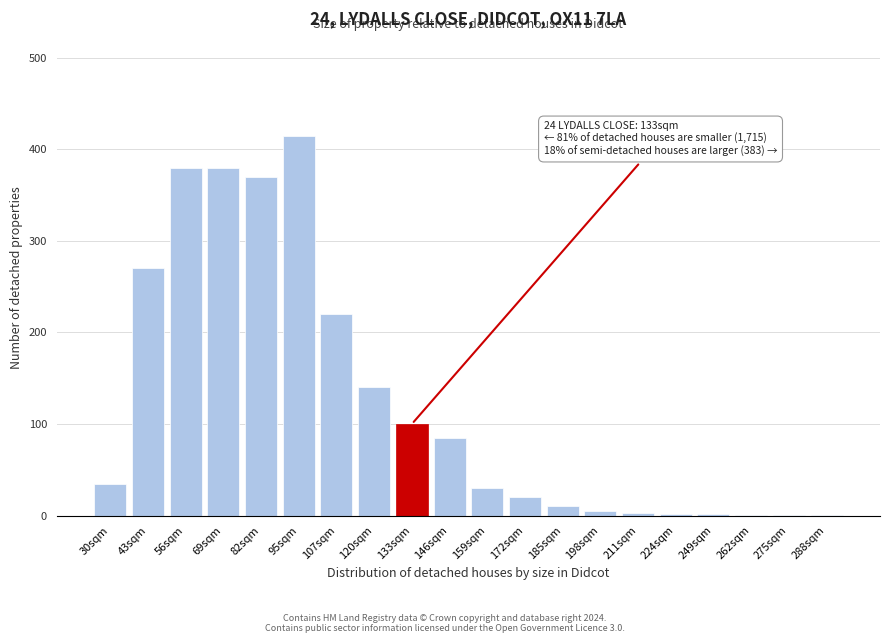

The value at 82sqm is 519. True or false?

False